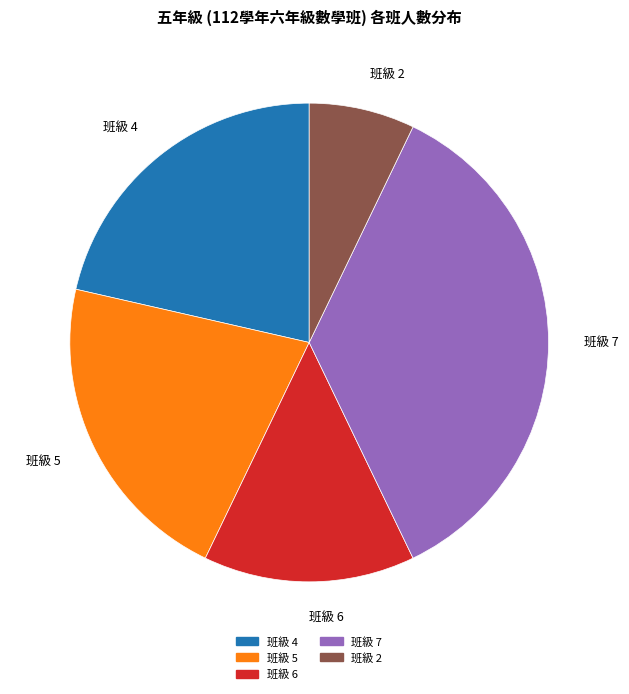

Approximately how many times larger is the value at 班級 2 compared to 班級 6?

0.5